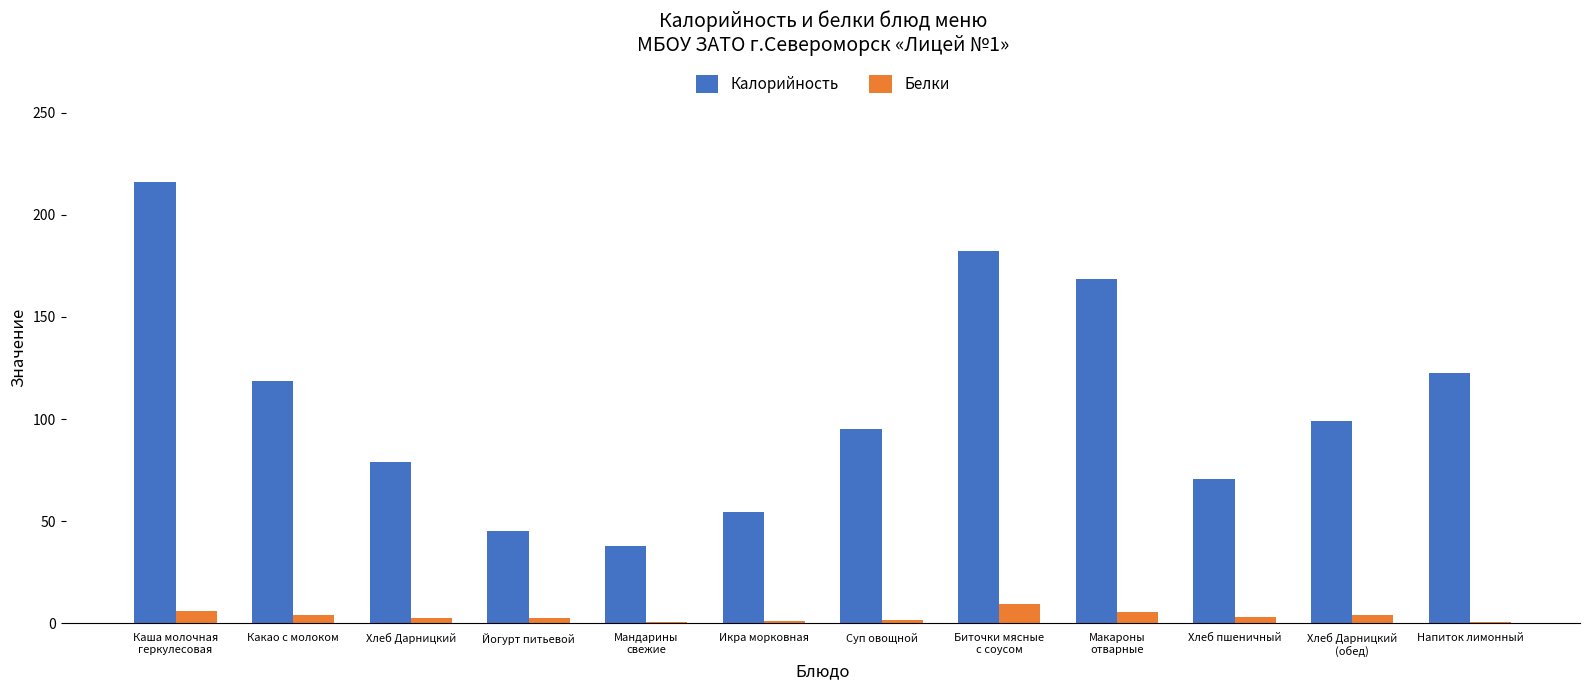

Is it true that Калорийность equals 49.7 at Какао с молоком?

False